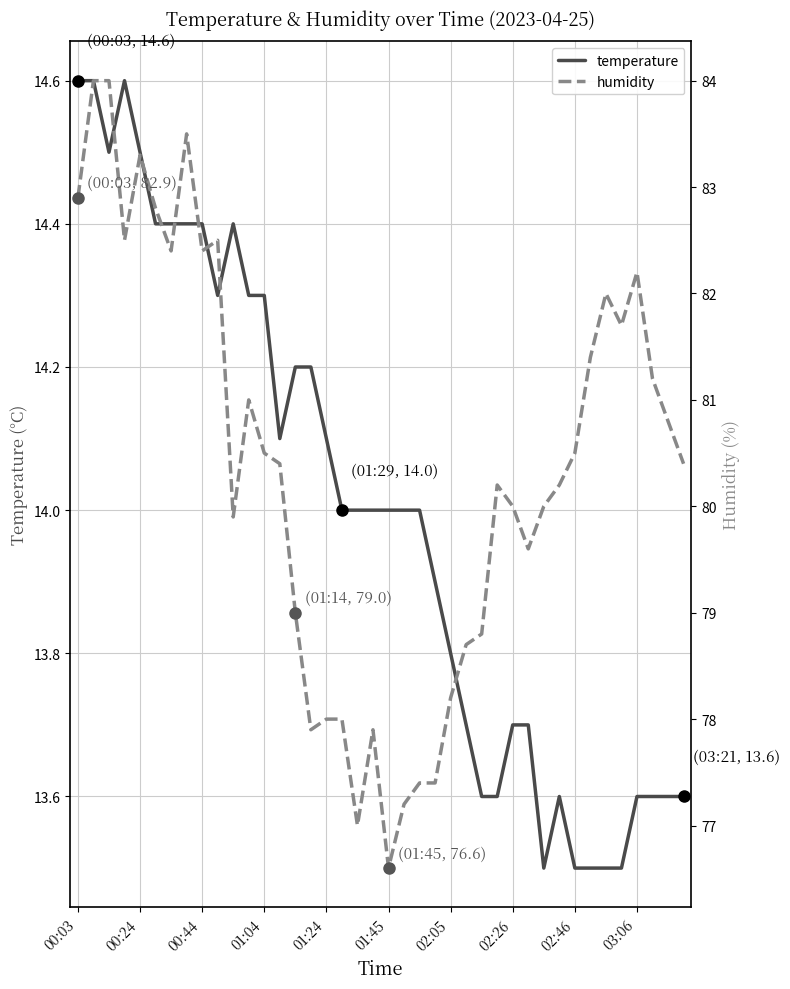

True or false: humidity and temperature intersect in this chart.

False